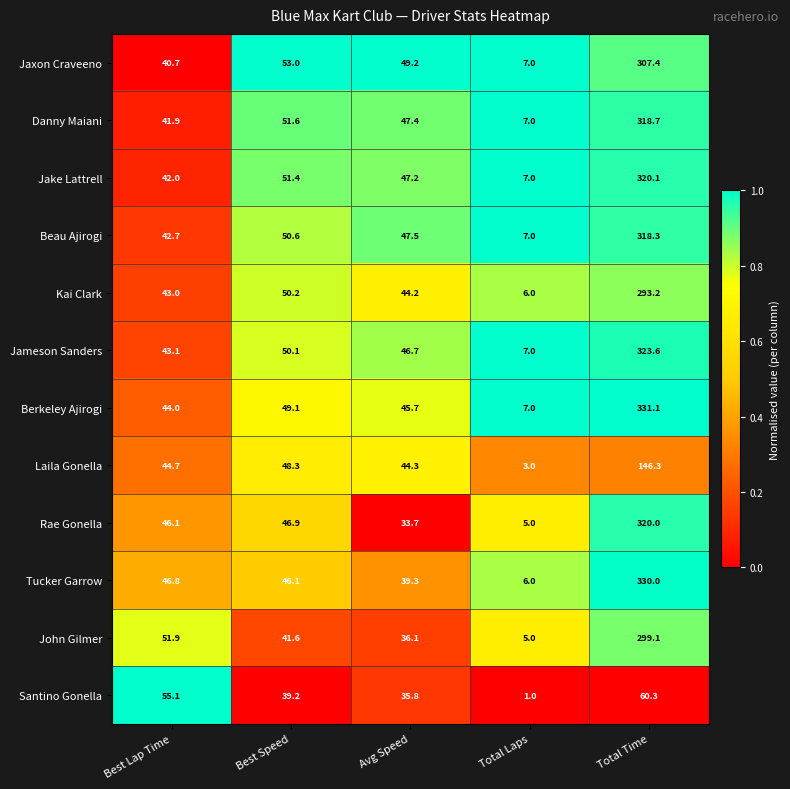

What is the average value of the Laila Gonella series?

57.3